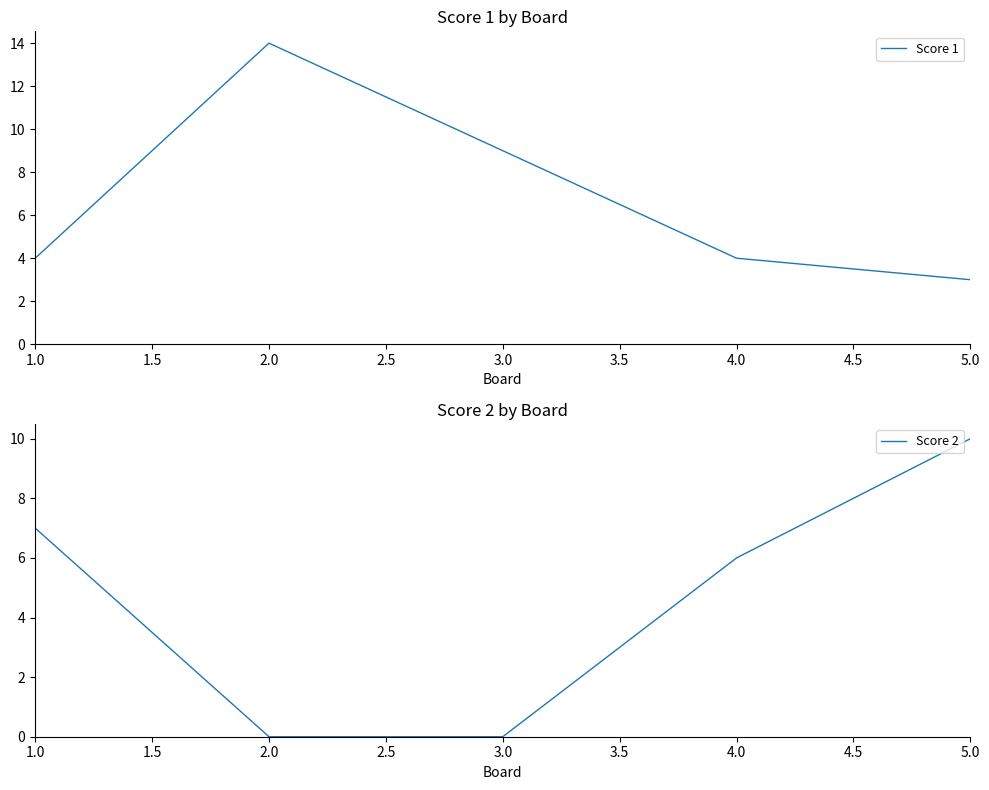

Reading left to right, list all the values displayed in this chart.

Score 1: 4	14	9	4	3
Score 2: 7	0	0	6	10